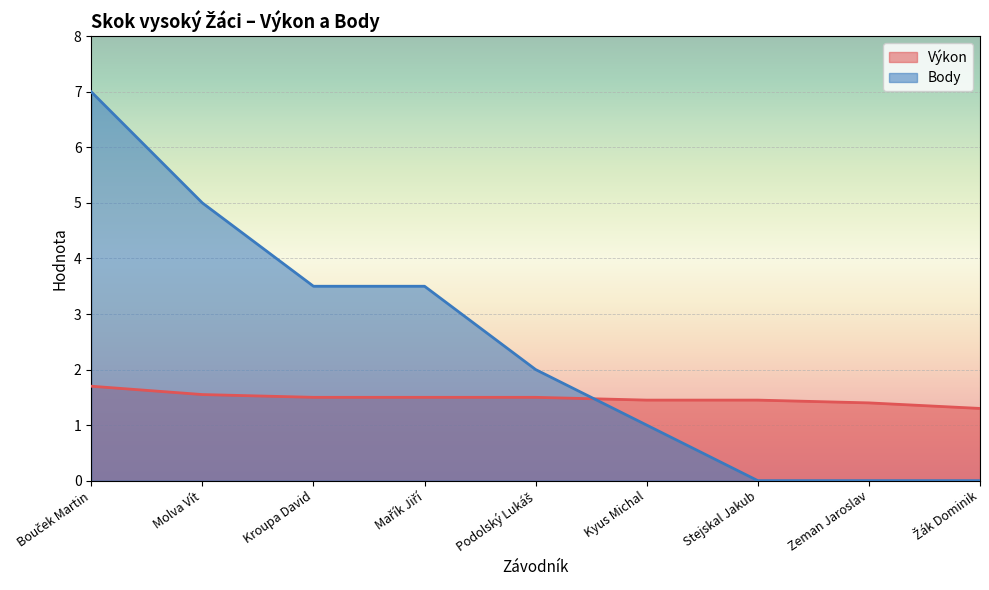

Is it true that Výkon equals 2.7 at Mařík Jiří?

False